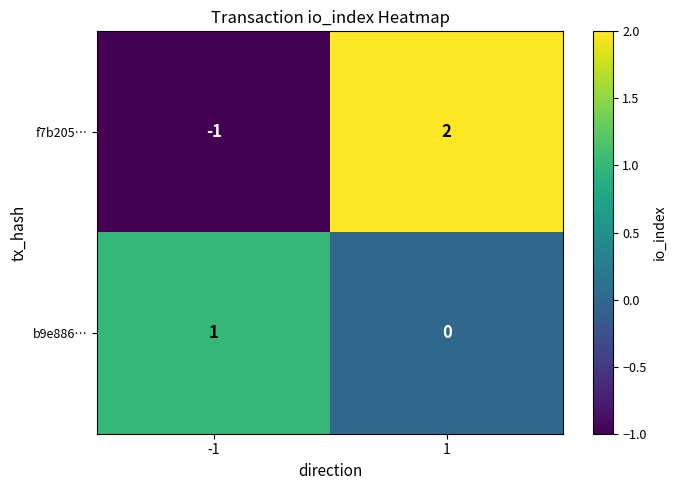

Count the number of categories in the chart.

2